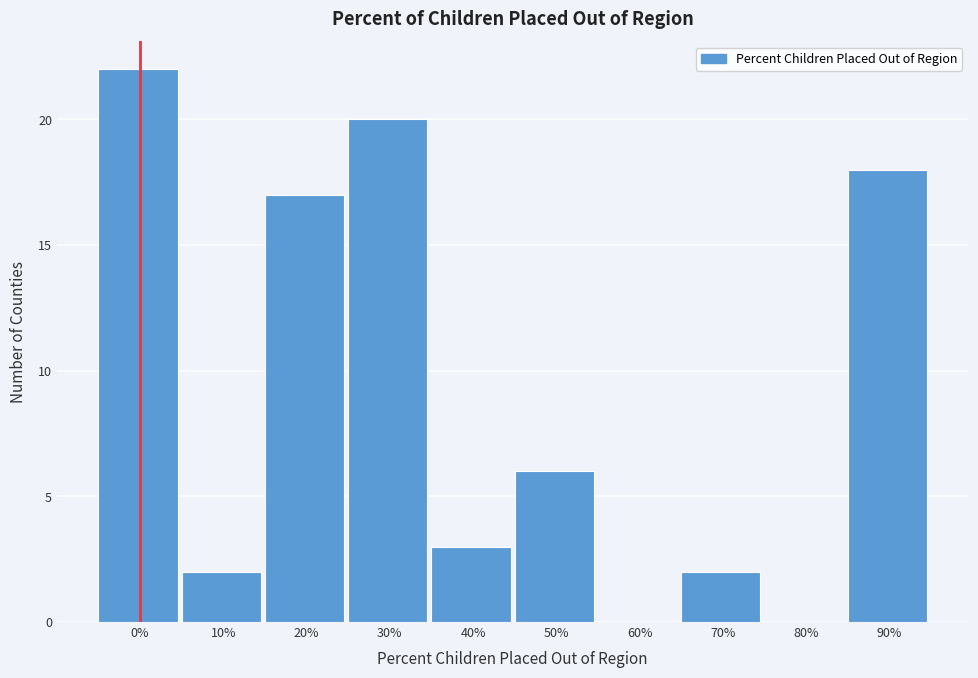

Reading right to left, transcribe all the data shown in this chart.

90%=18	80%=0	70%=2	60%=0	50%=6	40%=3	30%=20	20%=17	10%=2	0%=22